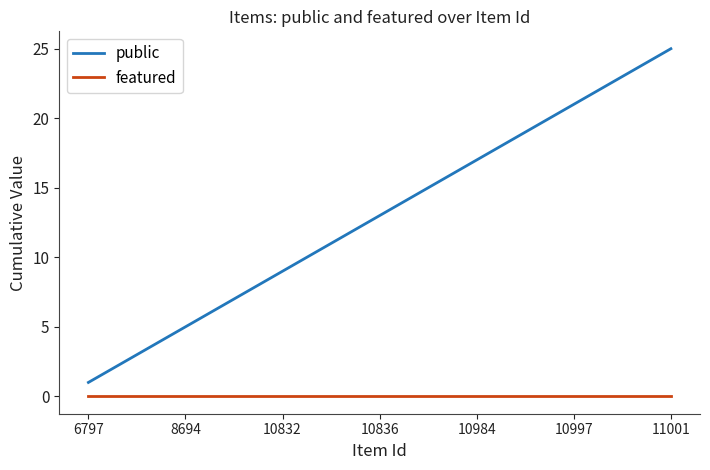

List the series in order of their peak value, highest first.

public, featured